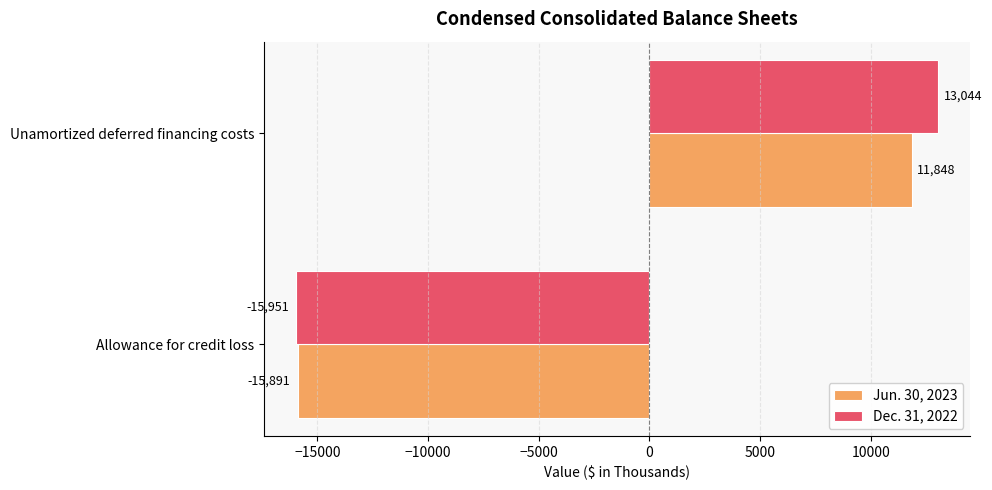

List the series in order of their peak value, lowest first.

Jun. 30, 2023, Dec. 31, 2022